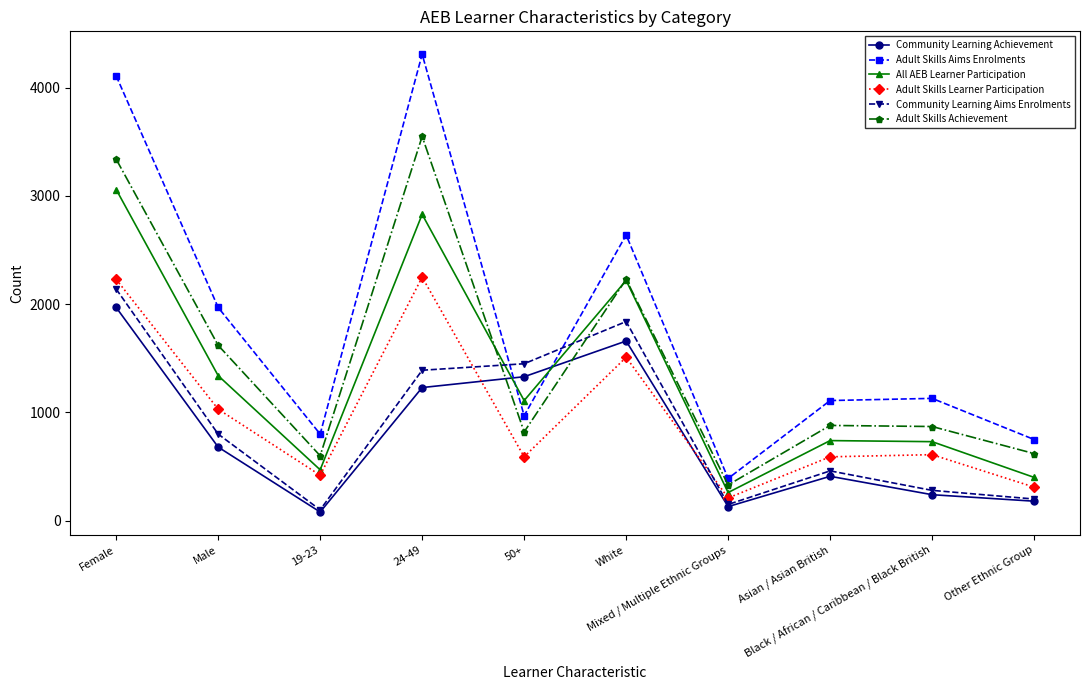

Where does the All AEB Learner Participation series first go above 1110?

Female